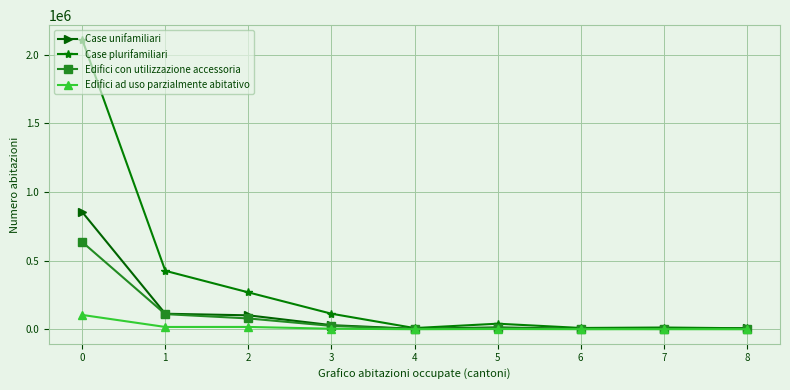

At how many categories does at least one series exceed 1937387?

1